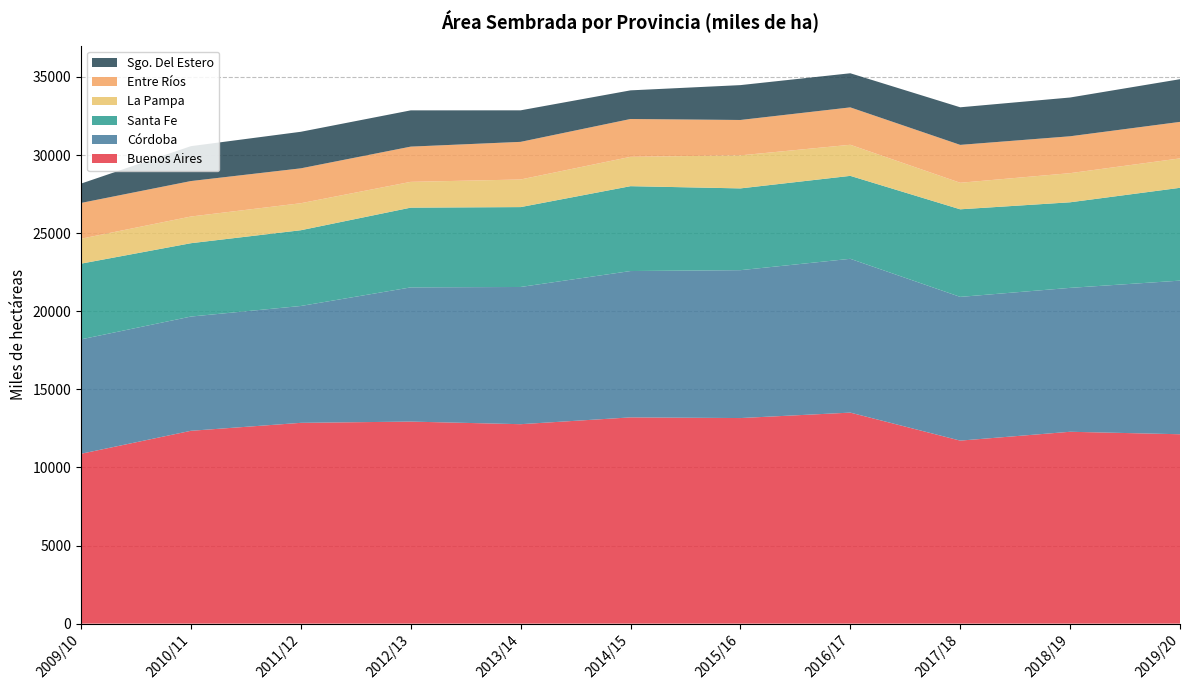

Reading left to right, extract all data points from this chart.

Buenos Aires: 10873.4	12344.5	12853.6	12934.1	12767.1	13203.2	13160.4	13508.7	11715.7	12282.3	12123.2
Córdoba: 7324.3	7313.9	7481.7	8591.5	8784.9	9369.0	9467.4	9846.5	9202.0	9212.6	9835.0
Santa Fe: 4847.2	4695.7	4849.6	5105.6	5114.2	5433.2	5235.4	5310.6	5606.7	5479.1	5942.6
La Pampa: 1595.8	1709.0	1729.2	1650.6	1767.4	1878.5	2115.3	1990.1	1699.5	1865.3	1884.0
Entre Ríos: 2291.5	2270.6	2233.2	2256.1	2409.0	2422.2	2265.5	2394.4	2426.1	2361.0	2336.9
Sgo. Del Estero: 1237.1	2234.1	2340.7	2321.4	2018.9	1833.7	2231.4	2184.2	2406.1	2482.3	2732.8